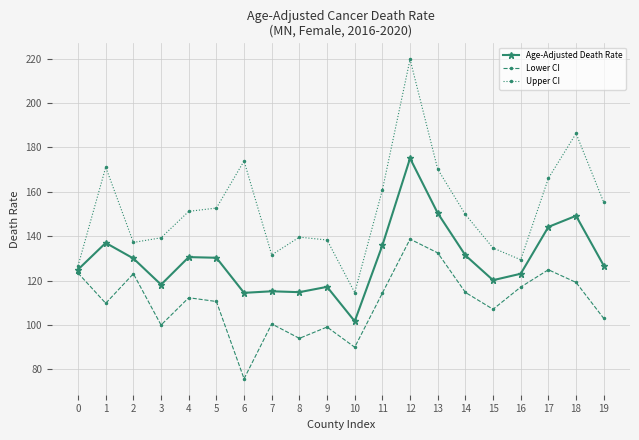

True or false: Lower CI and Age-Adjusted Death Rate intersect in this chart.

False